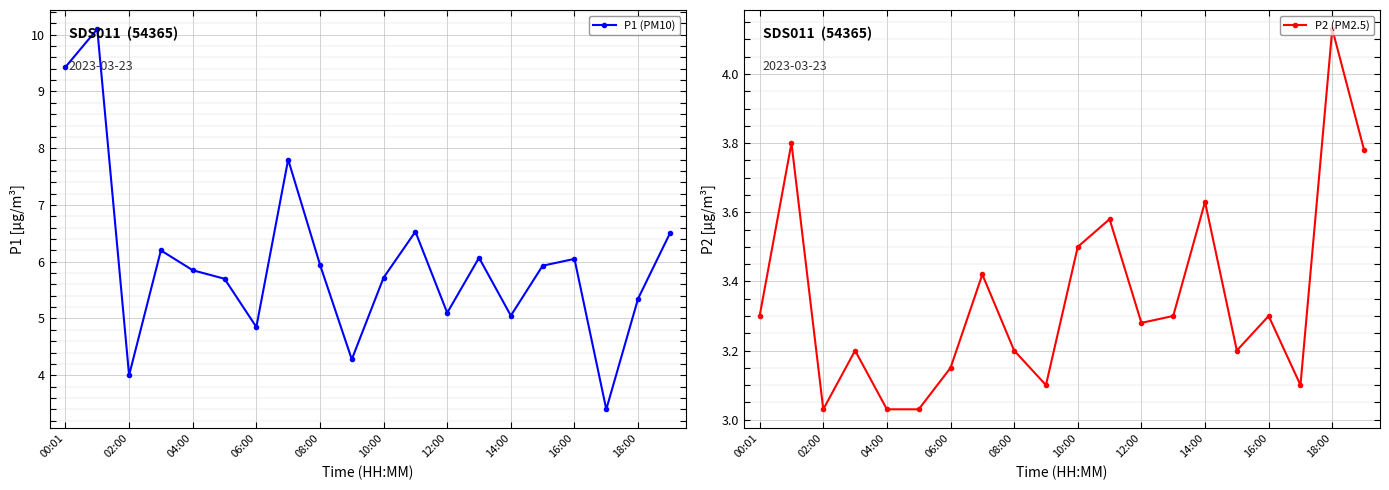

What is the lowest value of the P1 (PM10) series?

3.4